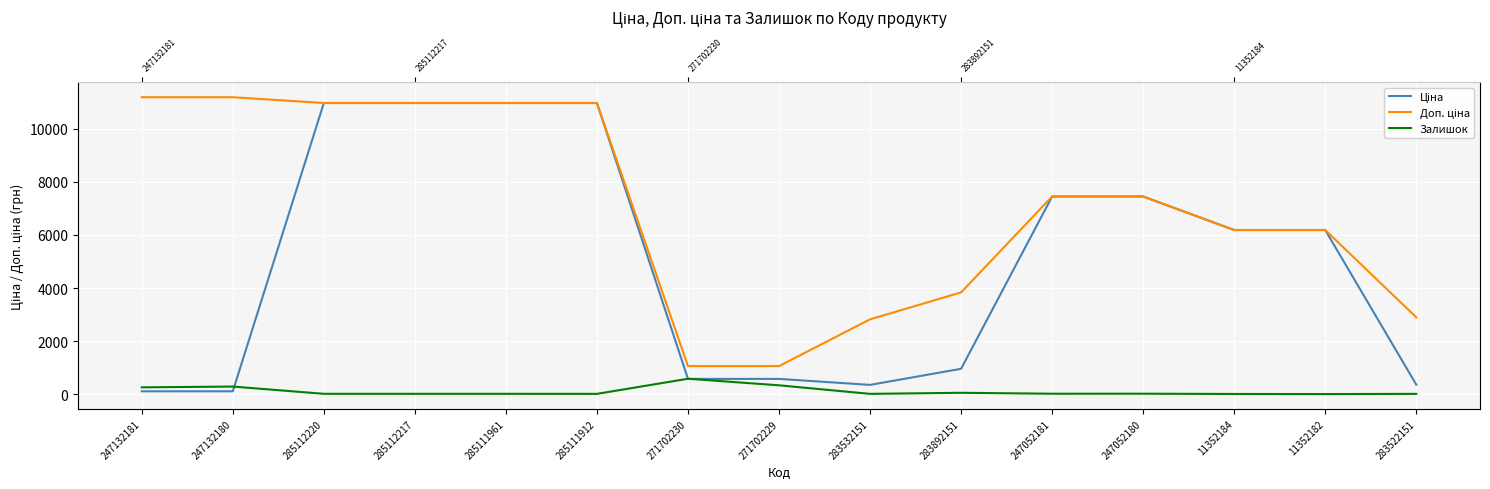

What is the difference between the highest and lowest values at 11352182?

6175.6